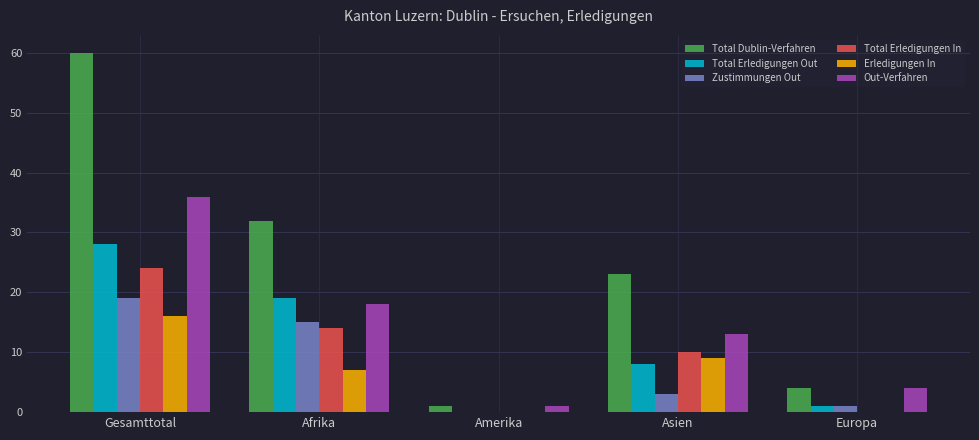

Where does the Total Dublin-Verfahren series first go above 23?

Gesamttotal